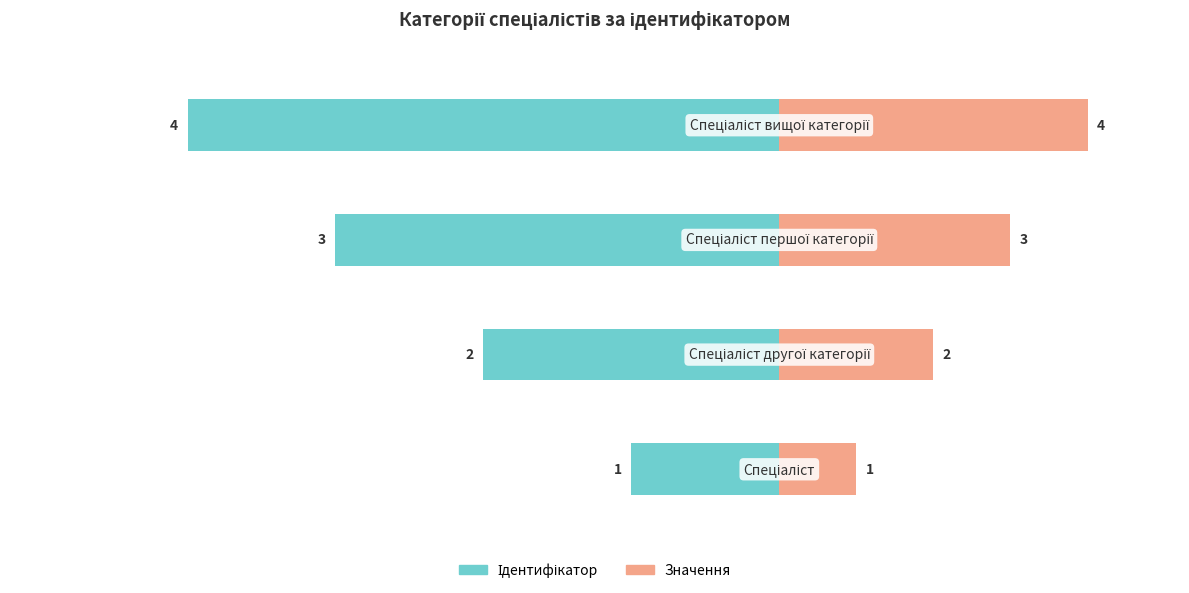

Which series has the widest spread of values?

Ідентифікатор